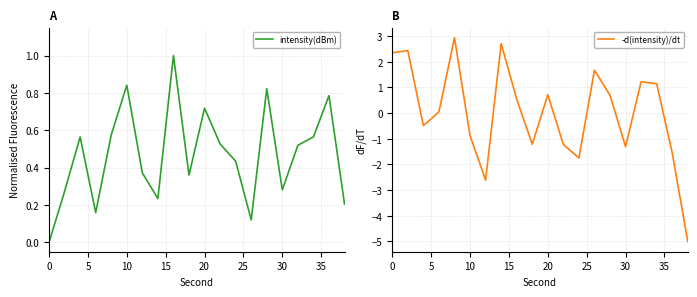

The value of intensity(dBm) at 0 is 0.0. True or false?

True